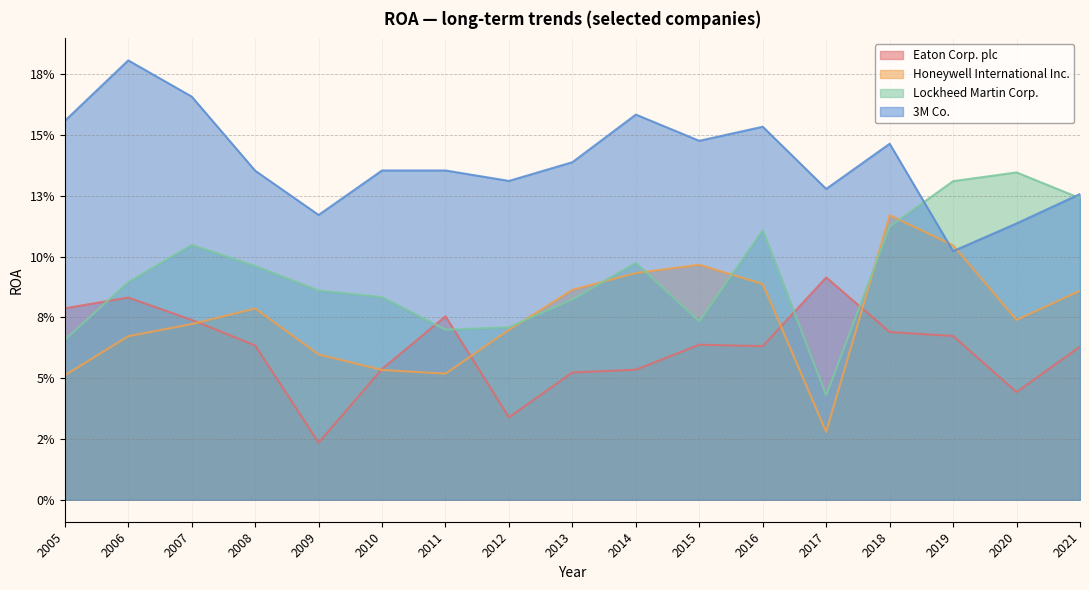

At how many categories does at least one series exceed 0?

17